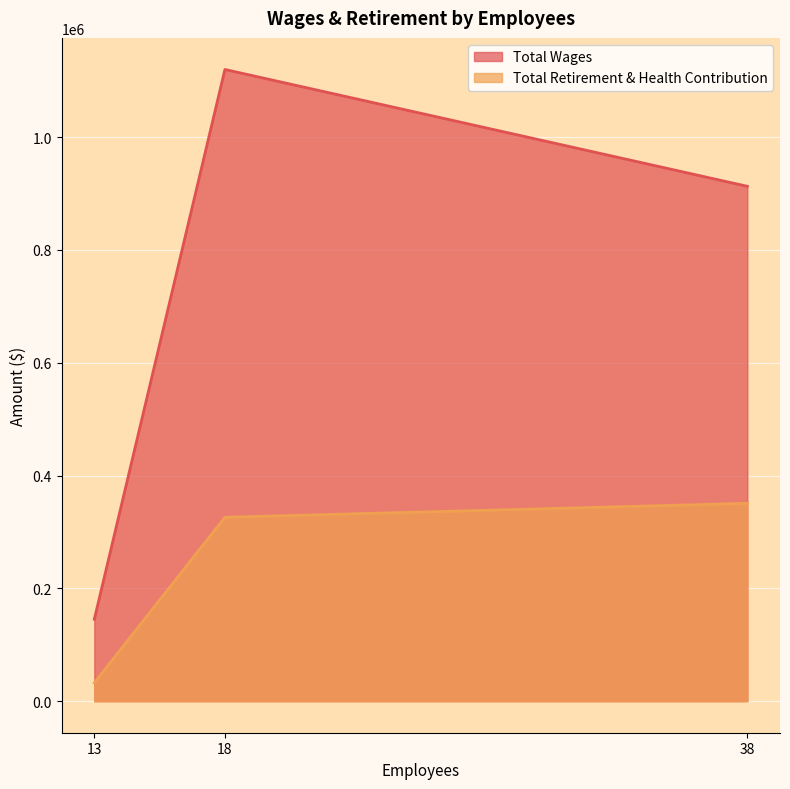

Rank the series at 18 from highest to lowest value.

Total Wages, Total Retirement & Health Contribution